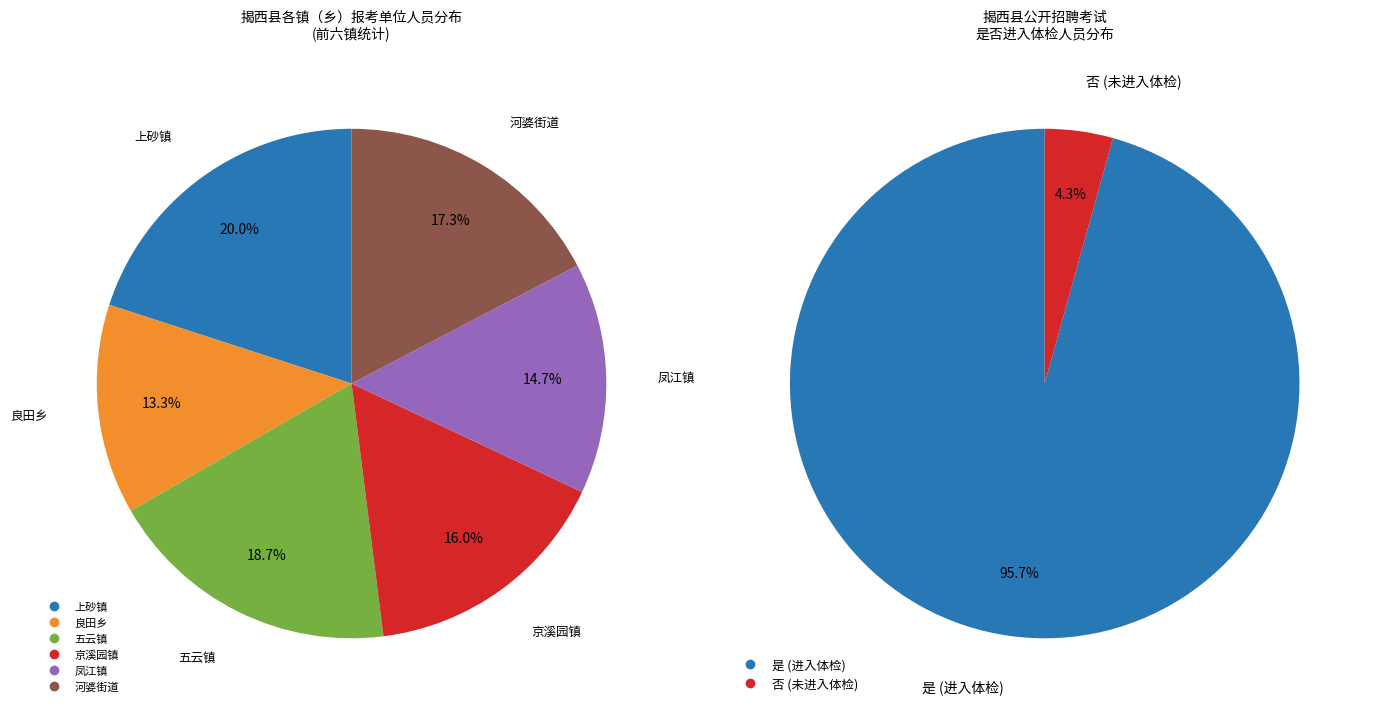

To the nearest percent, what is the difference between the largest and smallest slice percentages?

91%